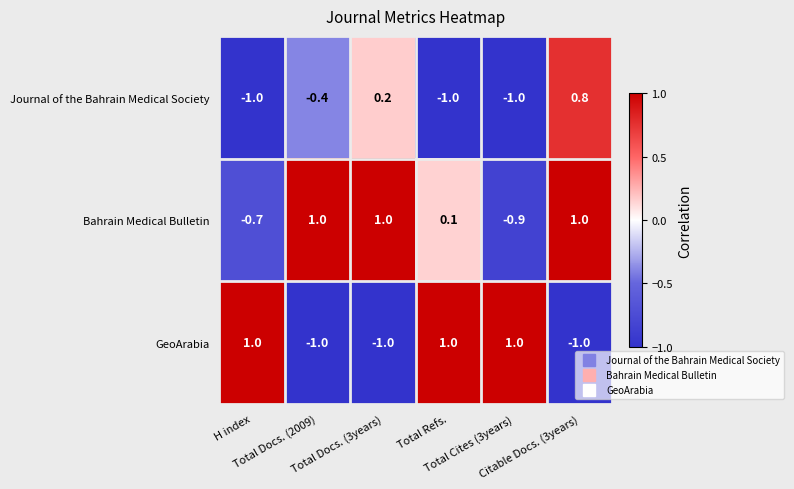

Which series has the widest spread of values?

GeoArabia